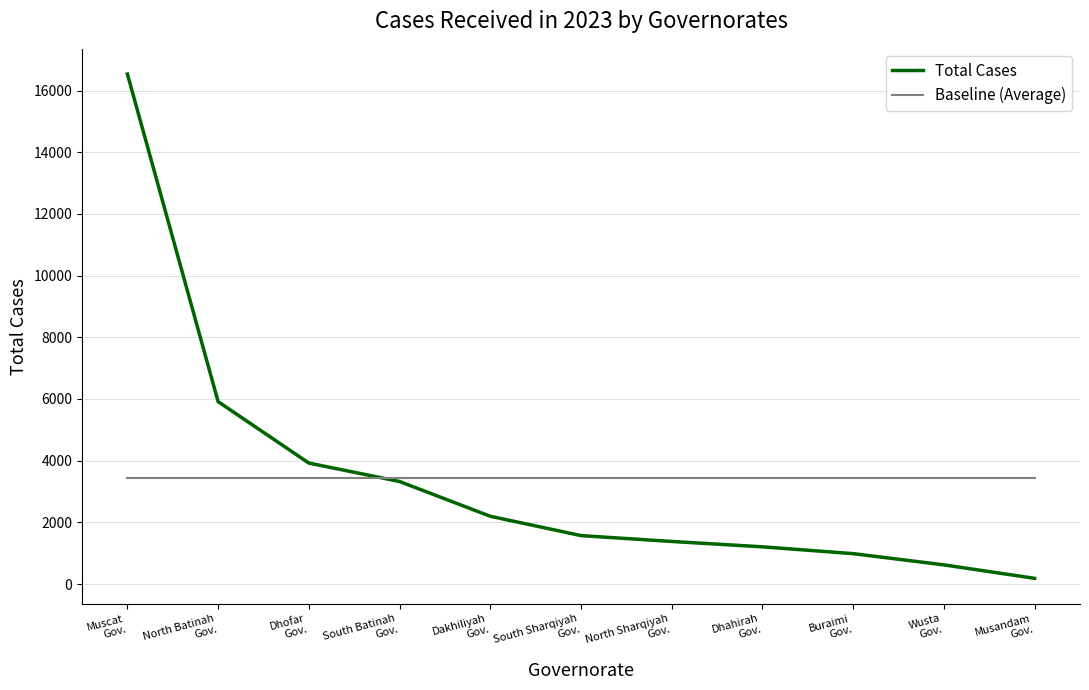

At Buraimi
Gov., list the series in order from largest to smallest.

Baseline (Average), Total Cases